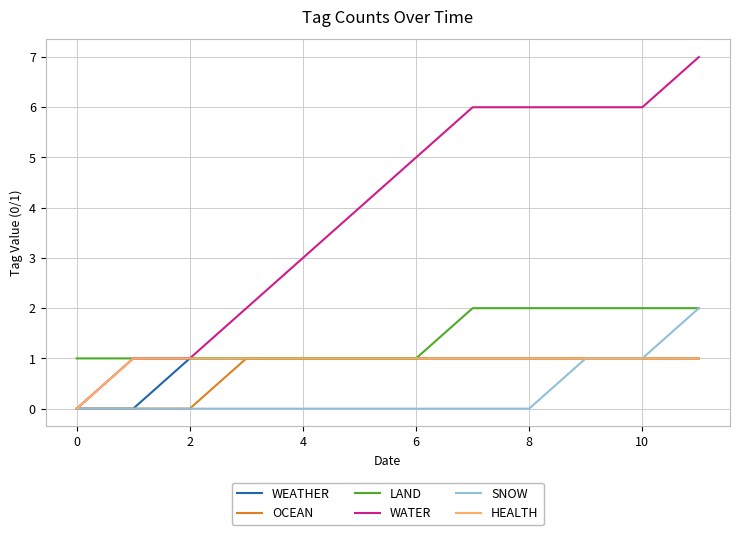

What are all the series names shown in the legend?

WEATHER, OCEAN, LAND, WATER, SNOW, HEALTH